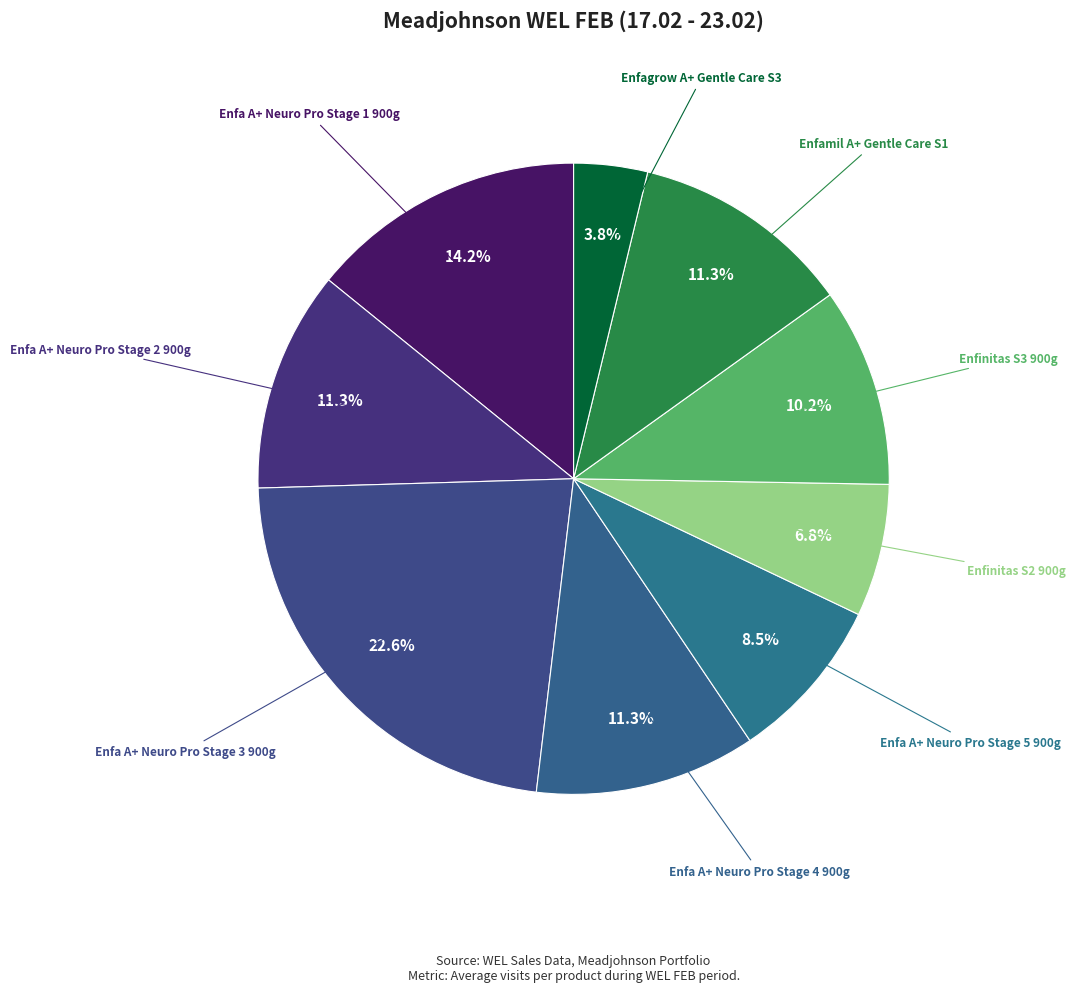

Count the number of slices in the pie.

9